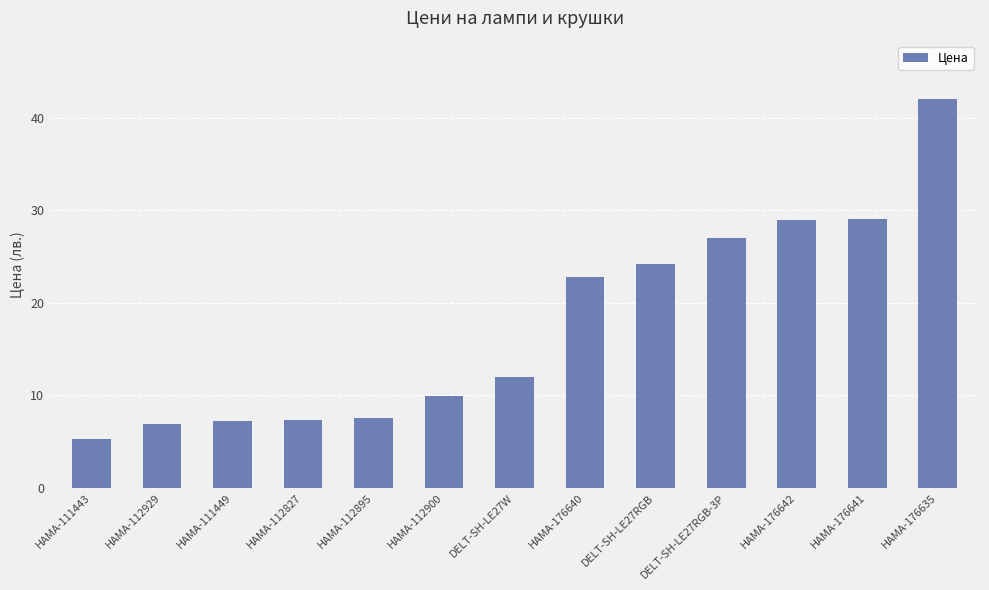

The value at HAMA-112827 is 7.3. True or false?

True